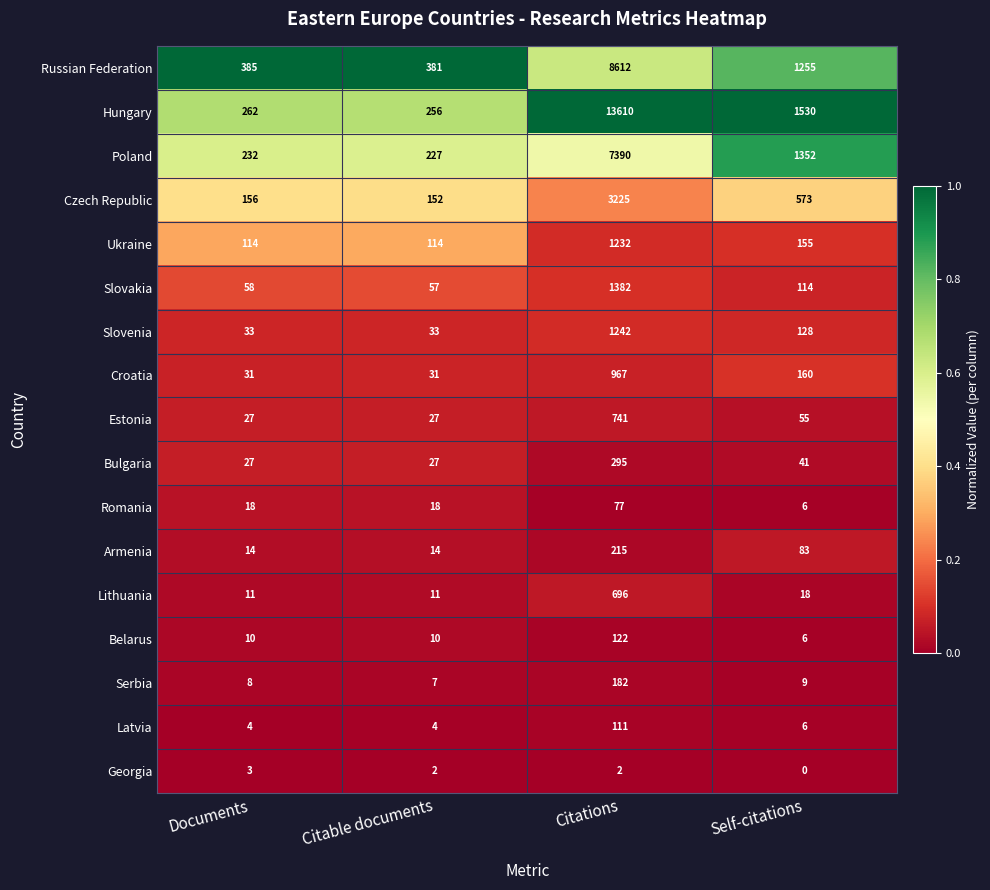

The Armenia series shows 14 at Documents. True or false?

True